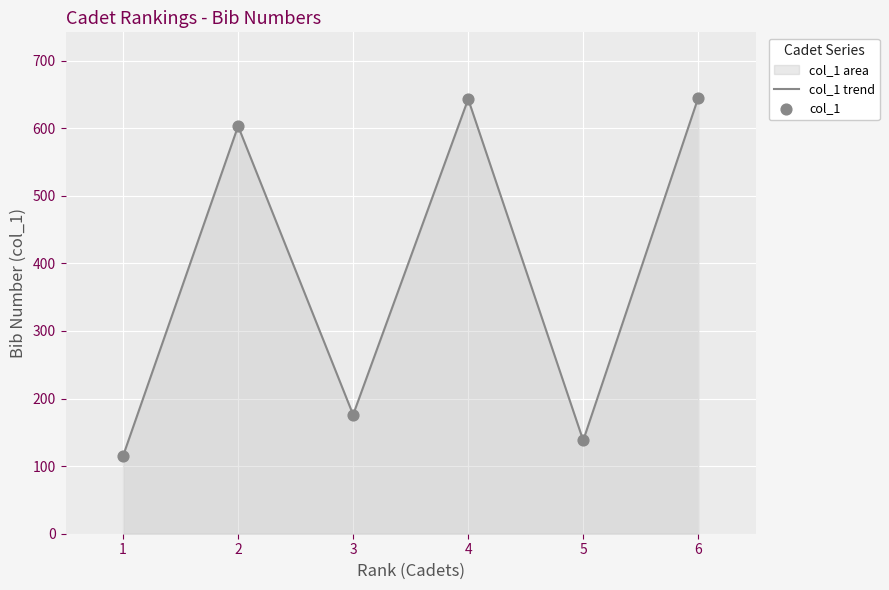

Which series has the largest total across all categories?

col_1 trend